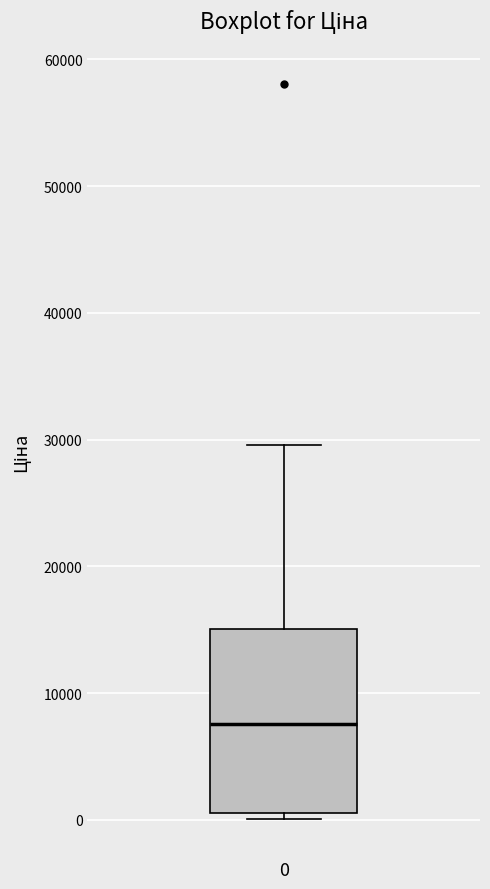

Where does the median line of the box at x = 0 sit on the y-axis? The values are not printed on the chart, so give them approximately, as read against the axis.

8000